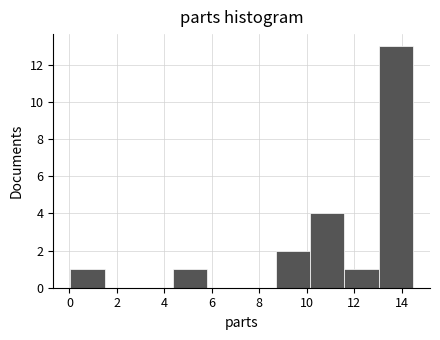

What is the height of the bar covering 13.0 to 14.4 on the x-axis? Neither the bar edges nor the heights are printed on the chart, so give them approximately, as read against the axes.

13